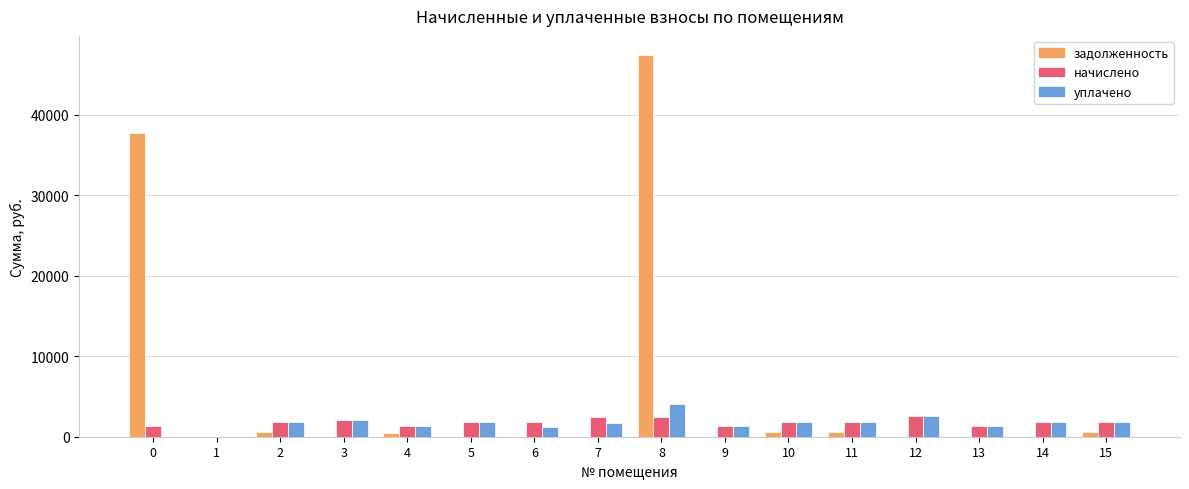

What is the sum of all задолженность values?

88004.6